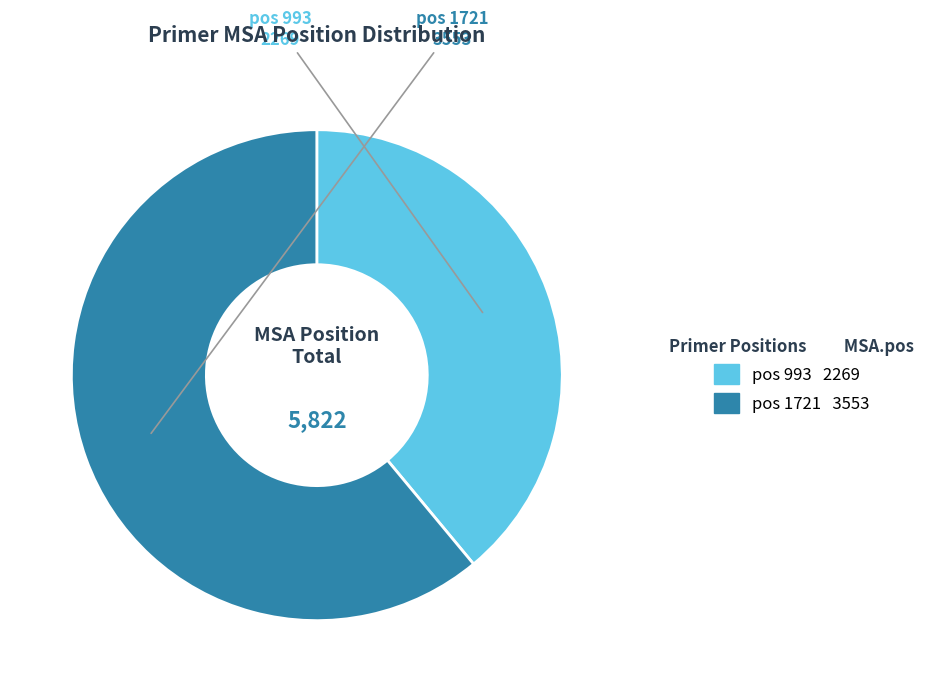

Is there a majority slice in this chart?

Yes